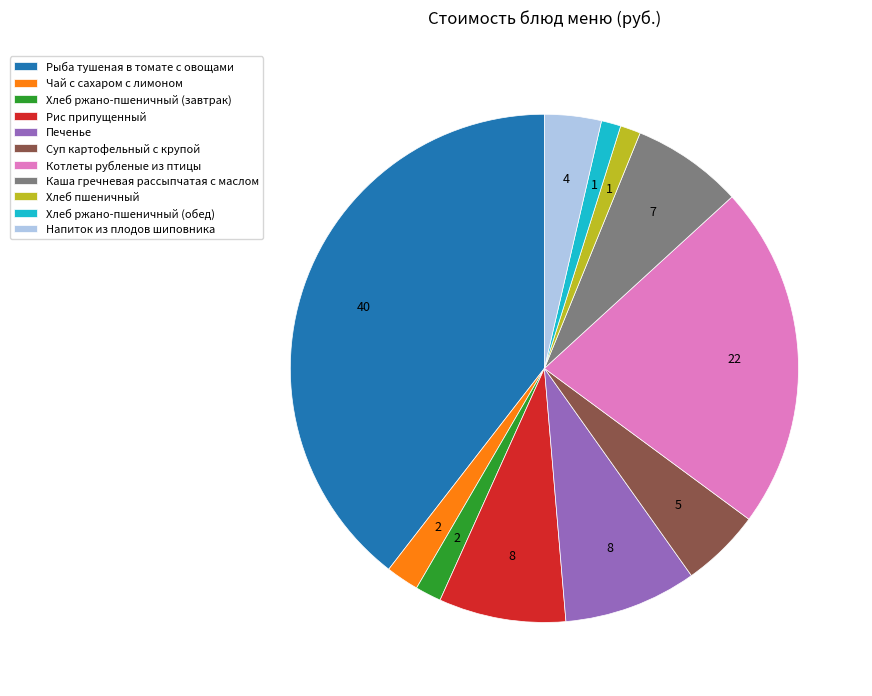

How many segments does this pie chart have?

11